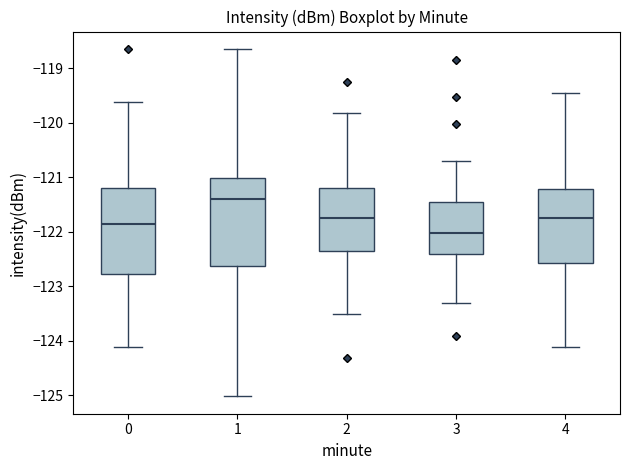

Reading left to right, read every box against the y-axis: the position of its median line, the range the box covers, and the ends of its whiskers. The values are not printed on the chart, so give them approximately, as read against the axis.

0: median -121.9, box -122.8 to -121.2, whiskers -124.1 to -119.6
1: median -121.4, box -122.6 to -121.0, whiskers -125.0 to -118.6
2: median -121.8, box -122.4 to -121.2, whiskers -123.5 to -119.8
3: median -122.0, box -122.4 to -121.5, whiskers -123.3 to -120.7
4: median -121.8, box -122.6 to -121.2, whiskers -124.1 to -119.4